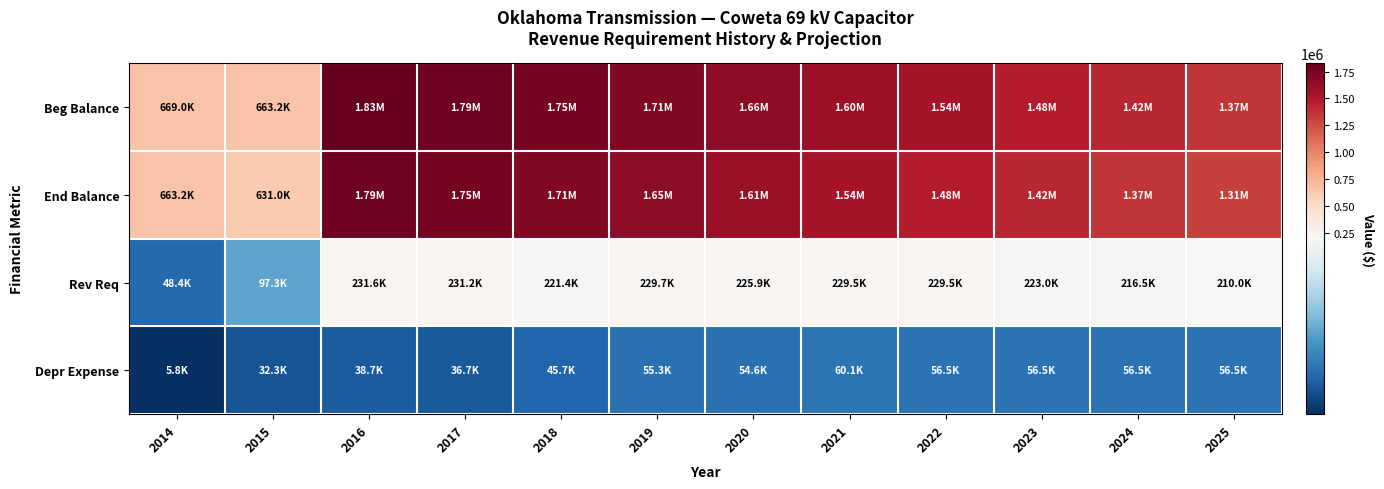

Reading right to left, transcribe all the data shown in this chart.

Beg Balance: 2025=1365881.9	2024=1422385.7	2023=1478889.5	2022=1535393.3	2021=1595542.5	2020=1659715.5	2019=1705444.6	2018=1751173.8	2017=1787836.0	2016=1826581.9	2015=663213.4	2014=669000.0
End Balance: 2025=1309378.1	2024=1365881.9	2023=1422385.7	2022=1478889.5	2021=1535393.3	2020=1605115.9	2019=1650141.0	2018=1705444.6	2017=1751173.8	2016=1787836.0	2015=630956.9	2014=663213.4
Rev Req: 2025=210008.6	2024=216492.9	2023=222977.2	2022=229461.5	2021=229509.4	2020=225893.0	2019=229685.7	2018=221366.2	2017=231201.5	2016=231618.3	2015=97286.4	2014=48353.3
Depr Expense: 2025=56503.8	2024=56503.8	2023=56503.8	2022=56503.8	2021=60149.2	2020=54599.5	2019=55302.6	2018=45729.2	2017=36662.2	2016=38745.9	2015=32256.5	2014=5786.6